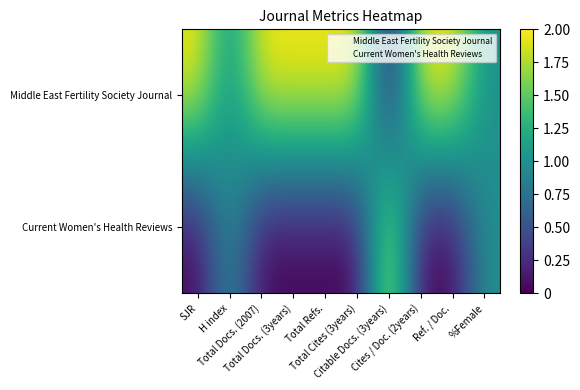

What is the difference between the highest and lowest values at Cites / Doc. (2years)?

2